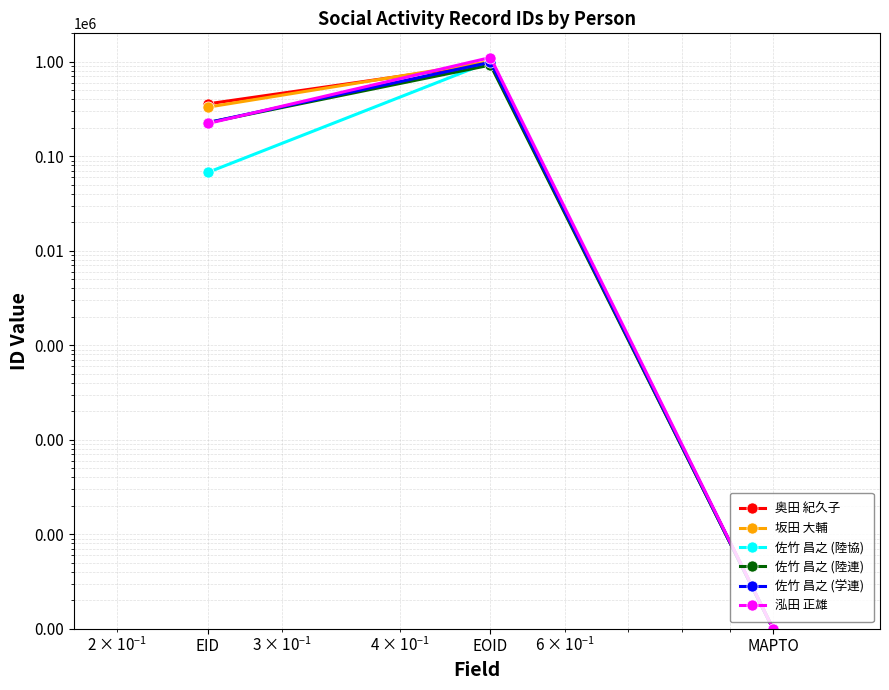

At how many categories does at least one series exceed 484008?

1